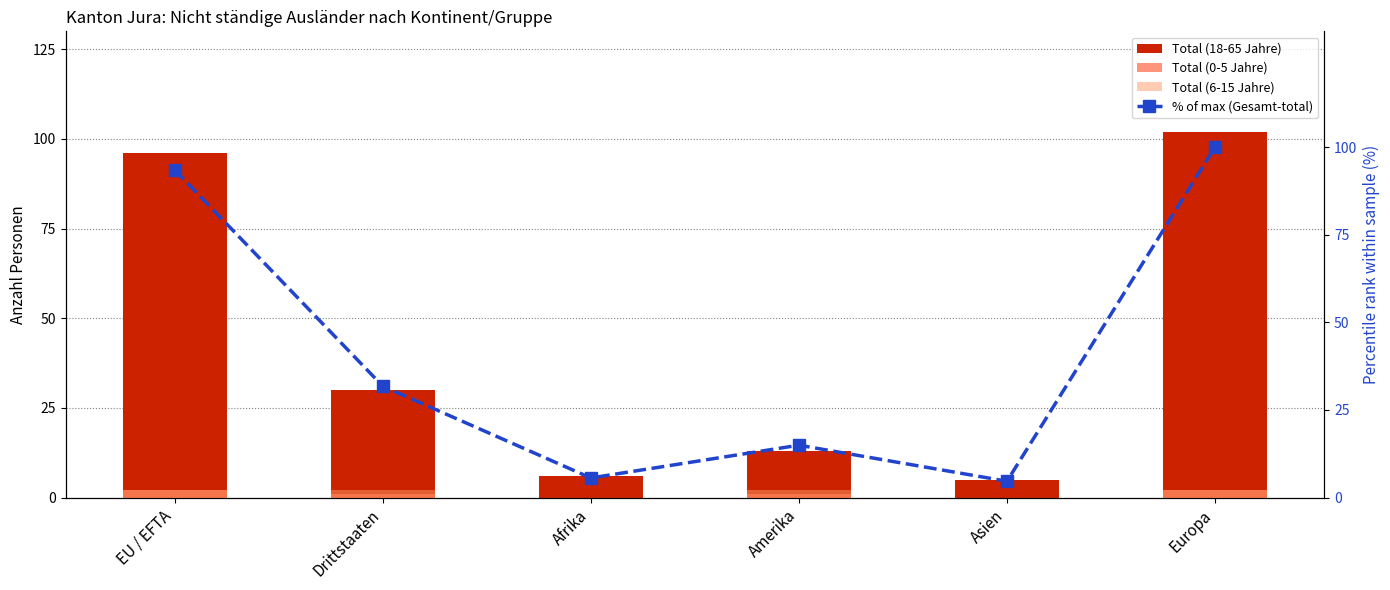

Which series has the largest range (max minus min)?

Total (18-65 Jahre)